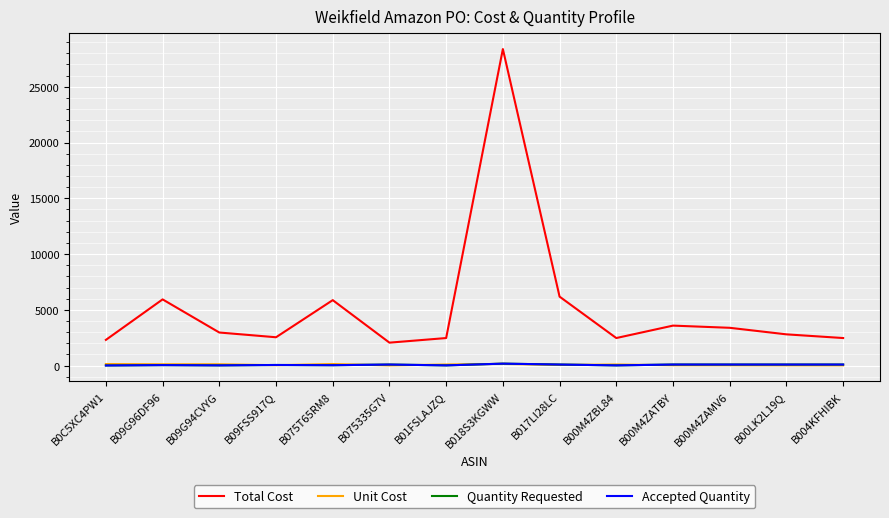

In Unit Cost, how many points are higher than both neighbors (excluding endpoints)?

3